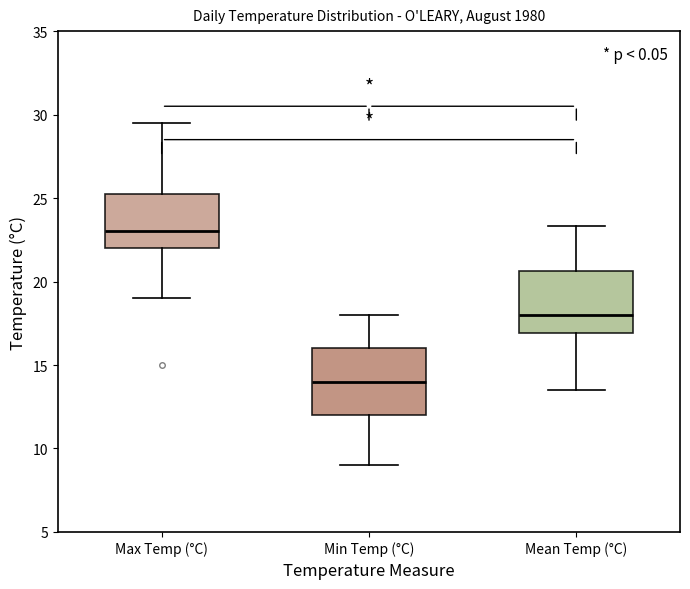

Where does the median line of the box for Mean Temp (°C) sit on the y-axis? The values are not printed on the chart, so give them approximately, as read against the axis.

18.0